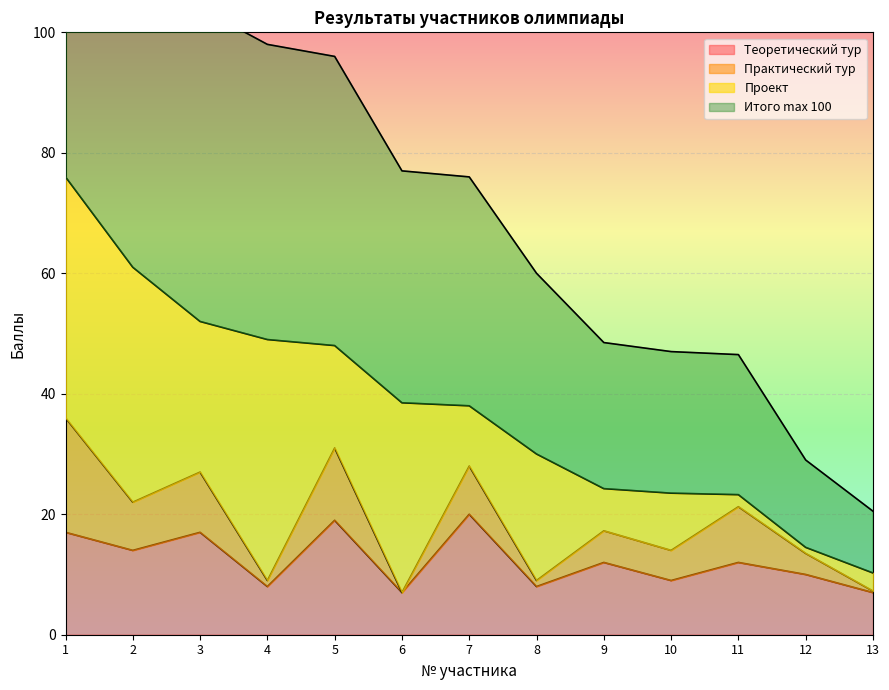

Rank the categories by Теоретический тур value from lowest to highest.

6, 13, 4, 8, 10, 12, 9, 11, 2, 1, 3, 5, 7